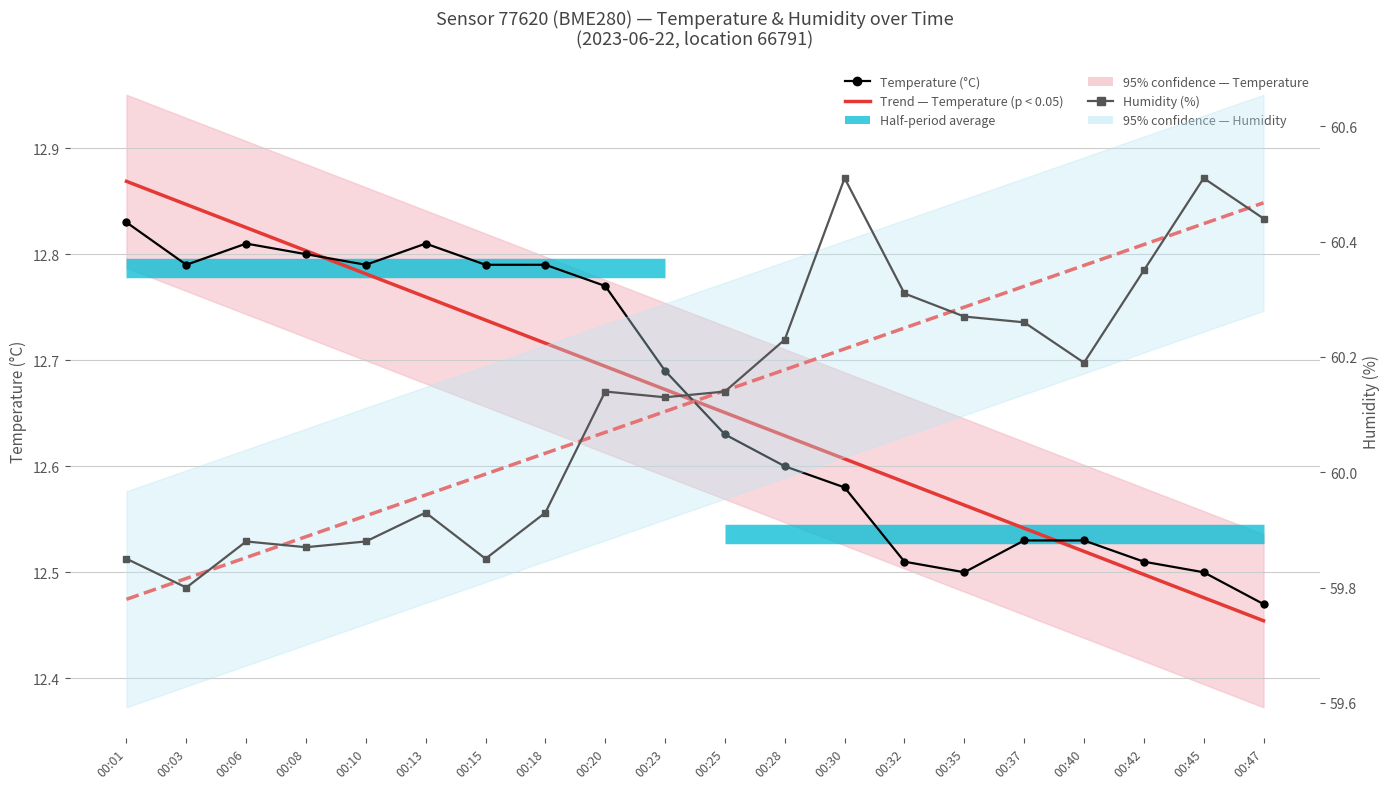

What is the average value of the Humidity (%) series?

60.1